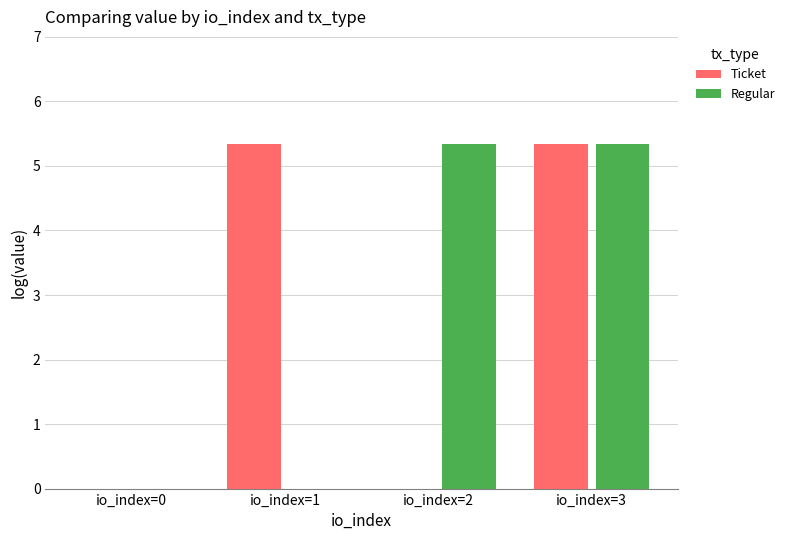

Reading left to right, transcribe all the data shown in this chart.

Ticket: -4.1	5.3	-4.1	5.3
Regular: -4.1	-4.1	5.3	5.3